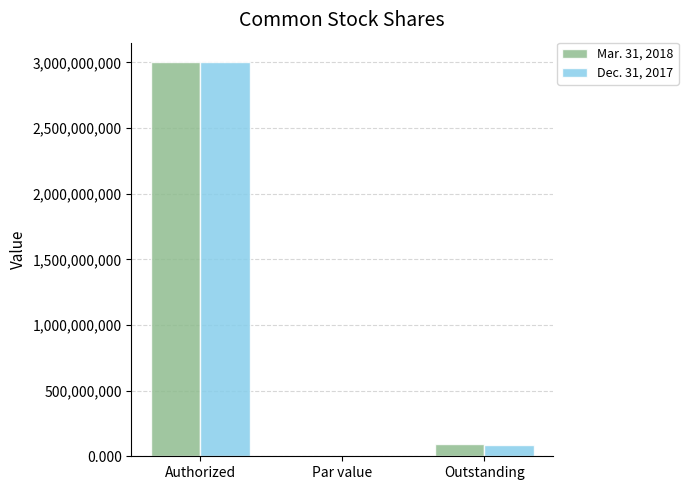

The value of Dec. 31, 2017 at Par value is 0.0. True or false?

True